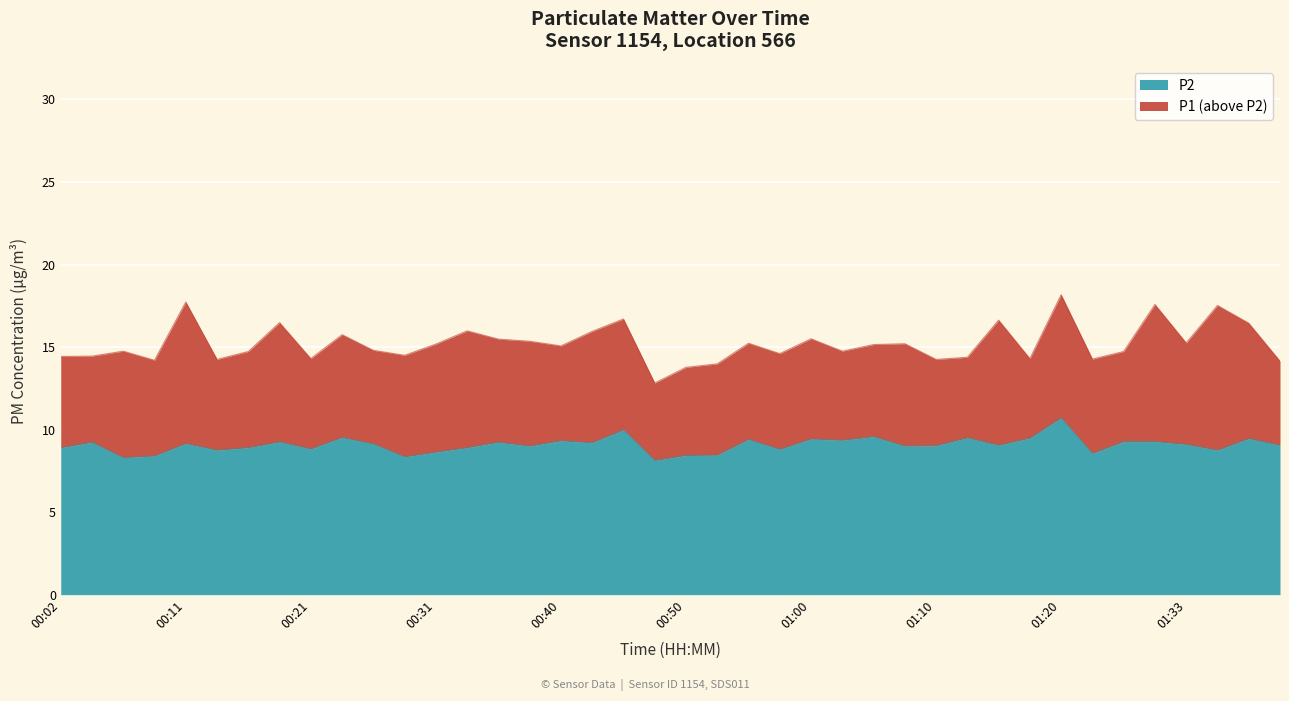

Does the chart display data point markers on the line(s)?

No